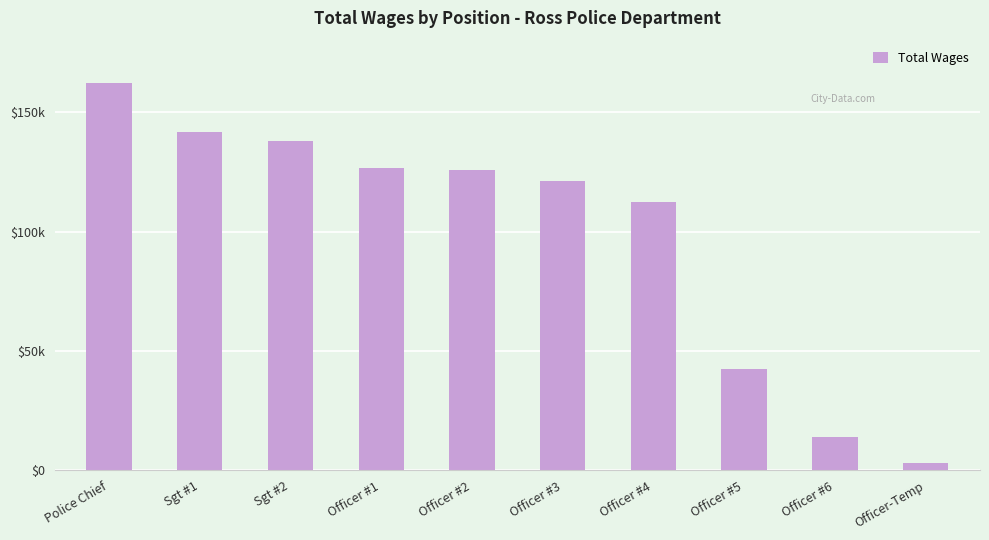

What is the average value?

98796